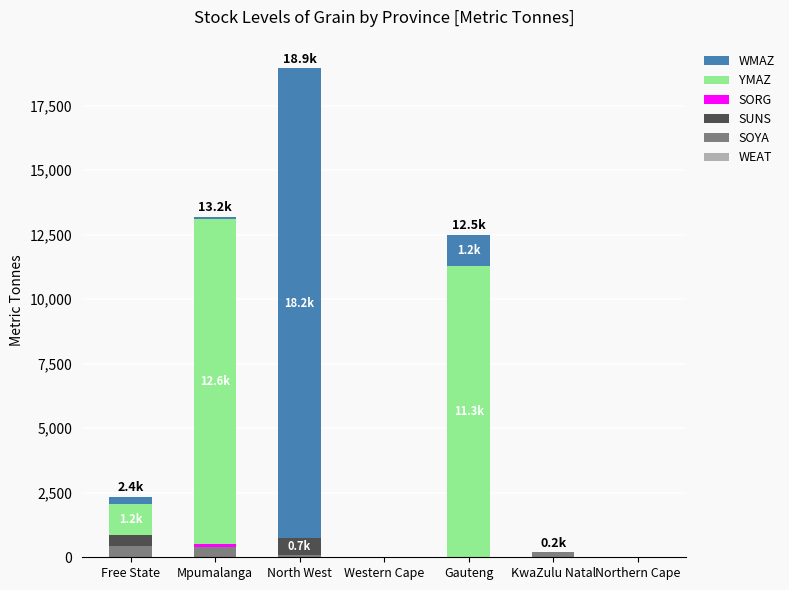

At which category is the sum across all series the highest?

North West